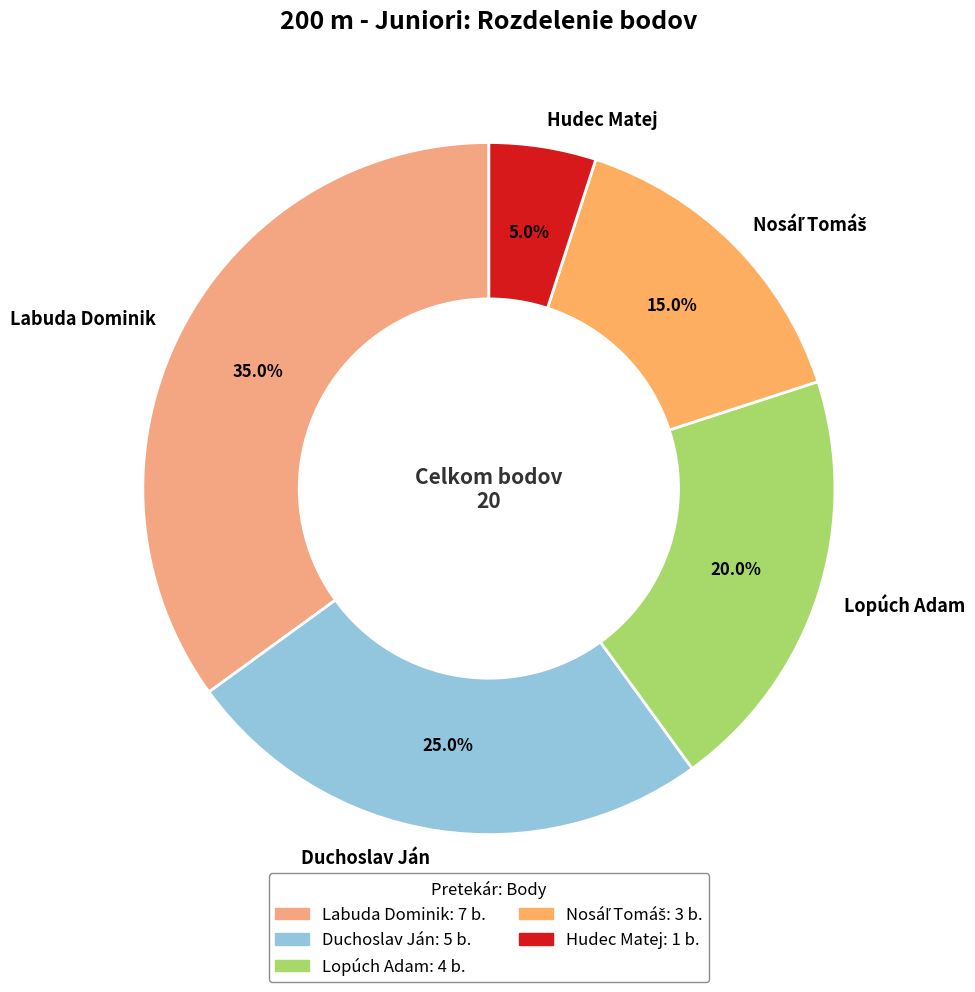

To the nearest percent, what portion does Labuda Dominik represent?

35%